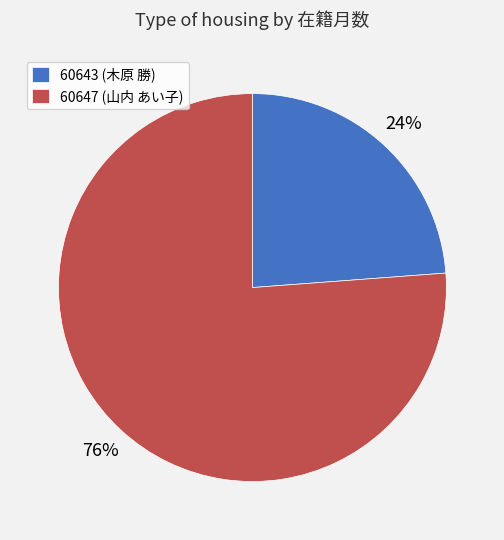

Does 60643 represent more than half of the total?

No